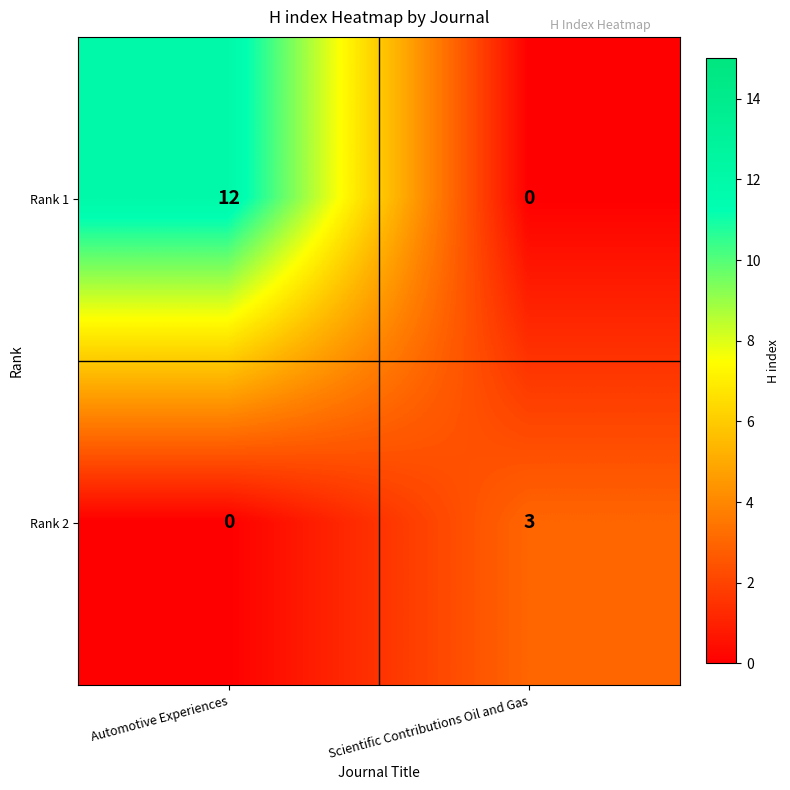

How many values in Rank 2 are above zero?

1